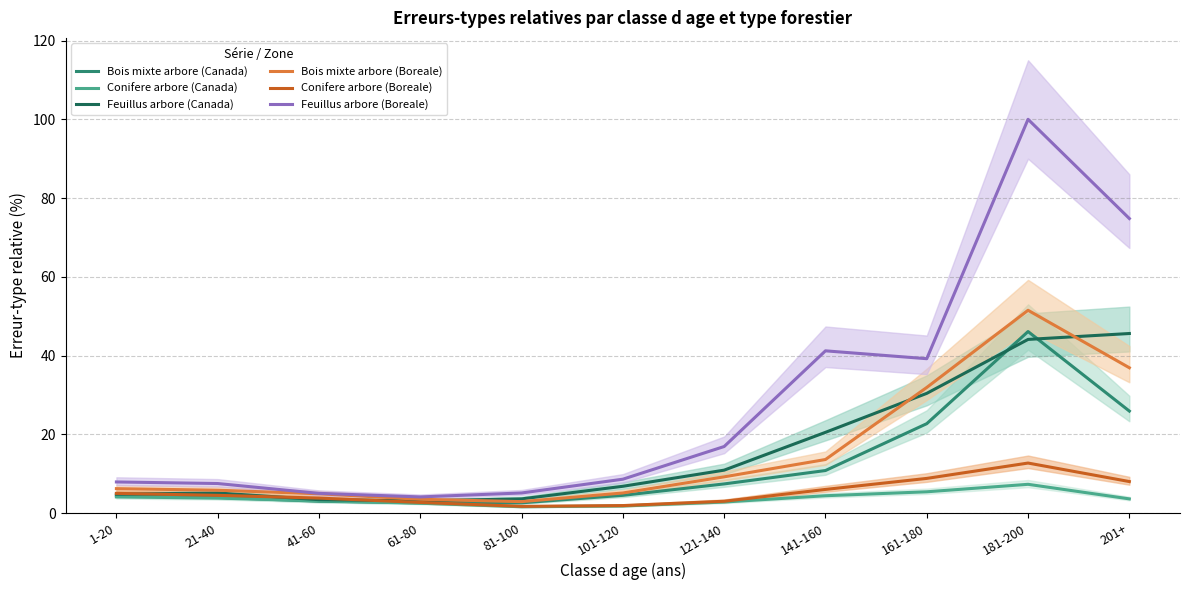

Is this an area chart (filled region under the line)?

No